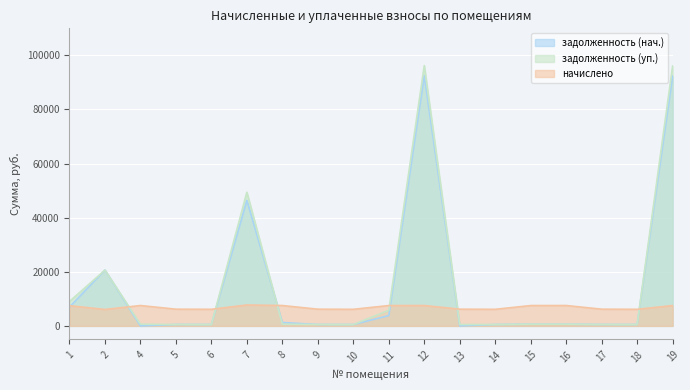

How many categories are shown in the chart?

18